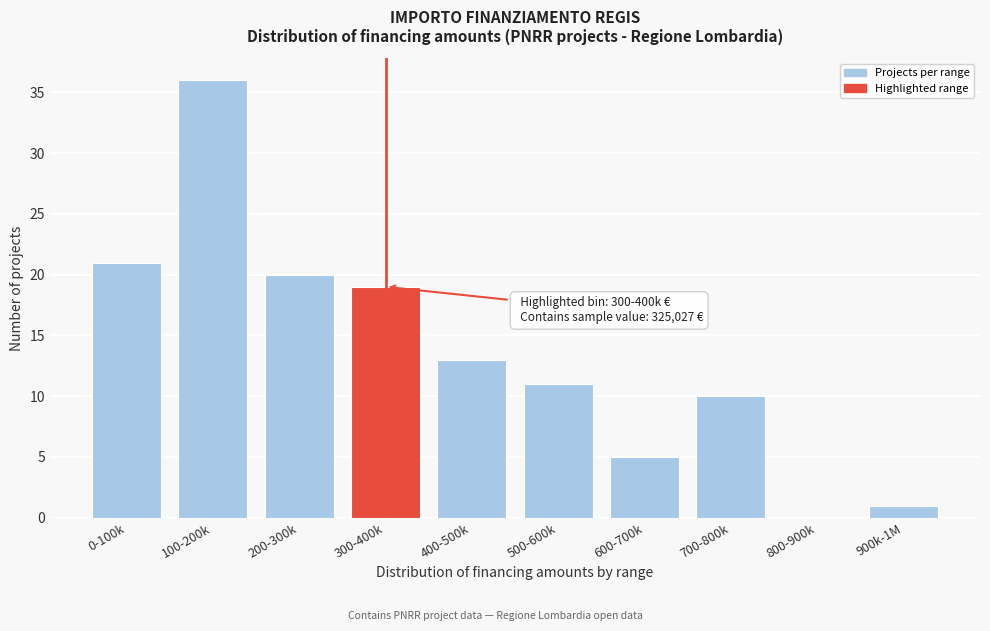

Reading left to right, list all the values displayed in this chart.

0-100k=21	100-200k=36	200-300k=20	300-400k=19	400-500k=13	500-600k=11	600-700k=5	700-800k=10	800-900k=0	900k-1M=1